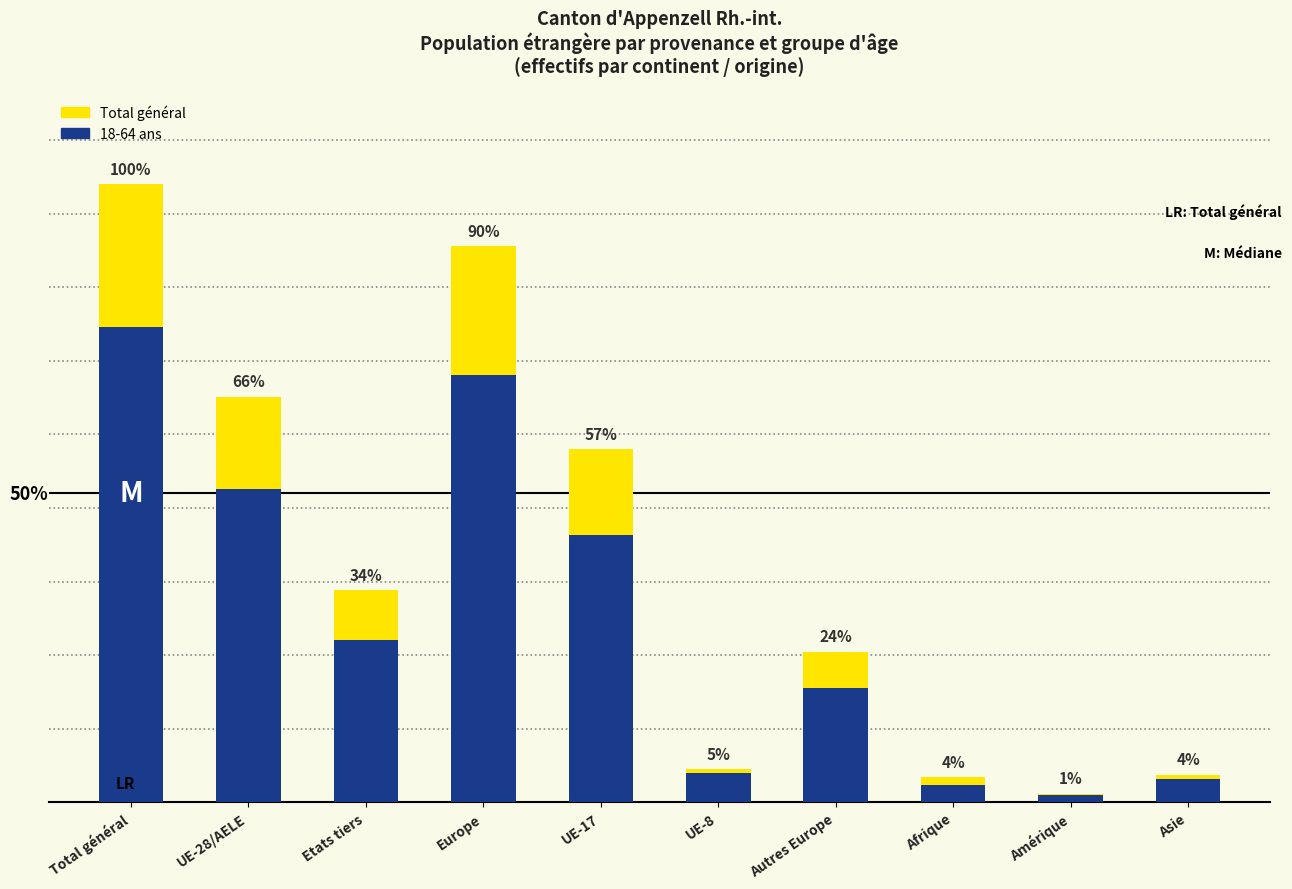

Does the chart contain any negative values?

No